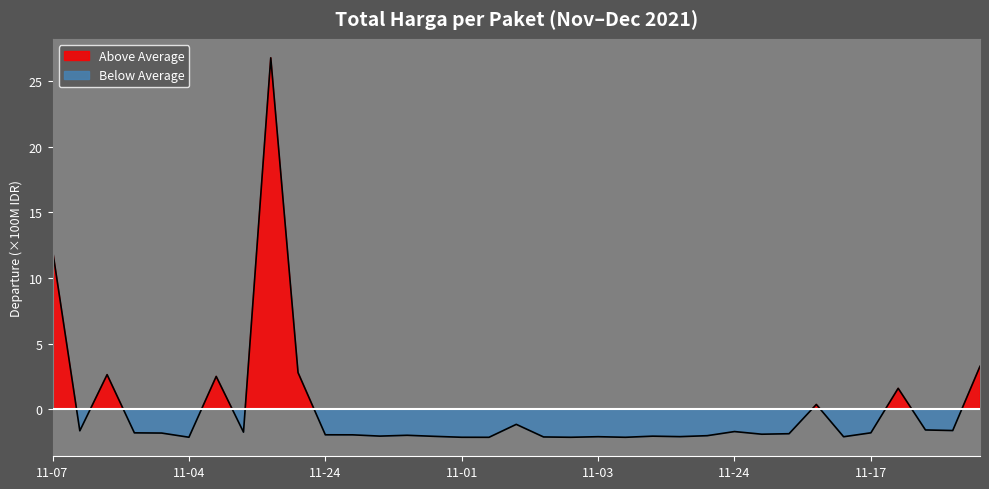

How many points are higher than both their immediate neighbors (excluding endpoints)?

10